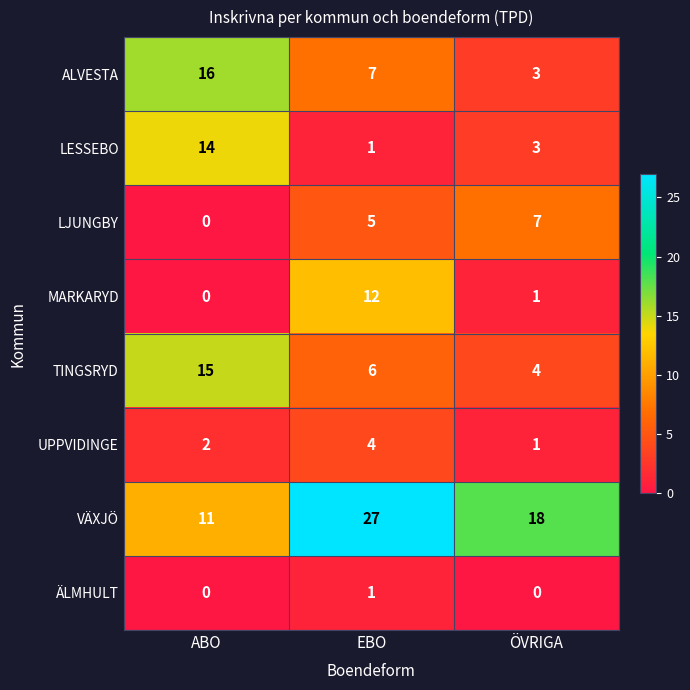

Reading left to right, transcribe all the data shown in this chart.

ALVESTA: ABO=16	EBO=7	ÖVRIGA=3
LESSEBO: ABO=14	EBO=1	ÖVRIGA=3
LJUNGBY: ABO=0	EBO=5	ÖVRIGA=7
MARKARYD: ABO=0	EBO=12	ÖVRIGA=1
TINGSRYD: ABO=15	EBO=6	ÖVRIGA=4
UPPVIDINGE: ABO=2	EBO=4	ÖVRIGA=1
VÄXJÖ: ABO=11	EBO=27	ÖVRIGA=18
ÄLMHULT: ABO=0	EBO=1	ÖVRIGA=0